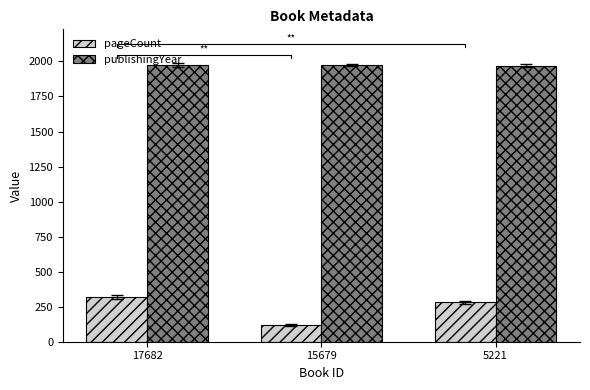

How many pageCount values are between 120 and 320?

3